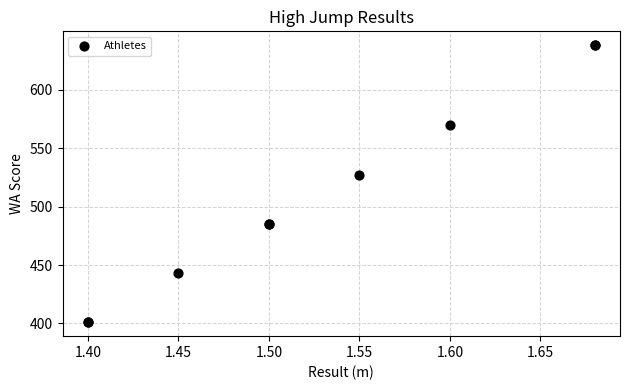

What Y value in the scatter plot is closest to 519?

527